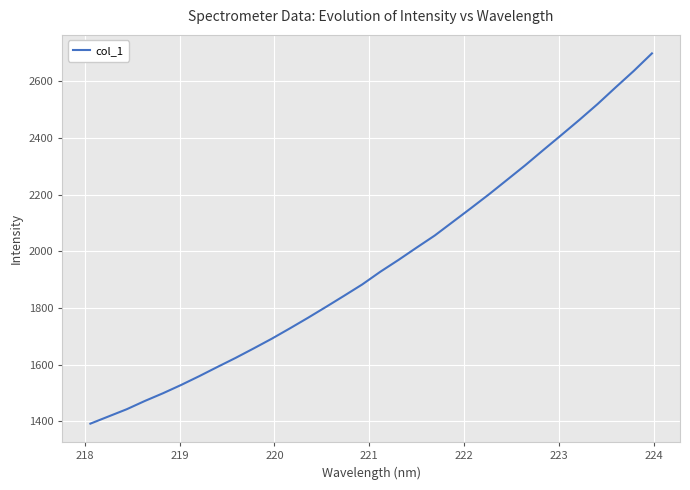

What is the smallest value displayed?

1392.0